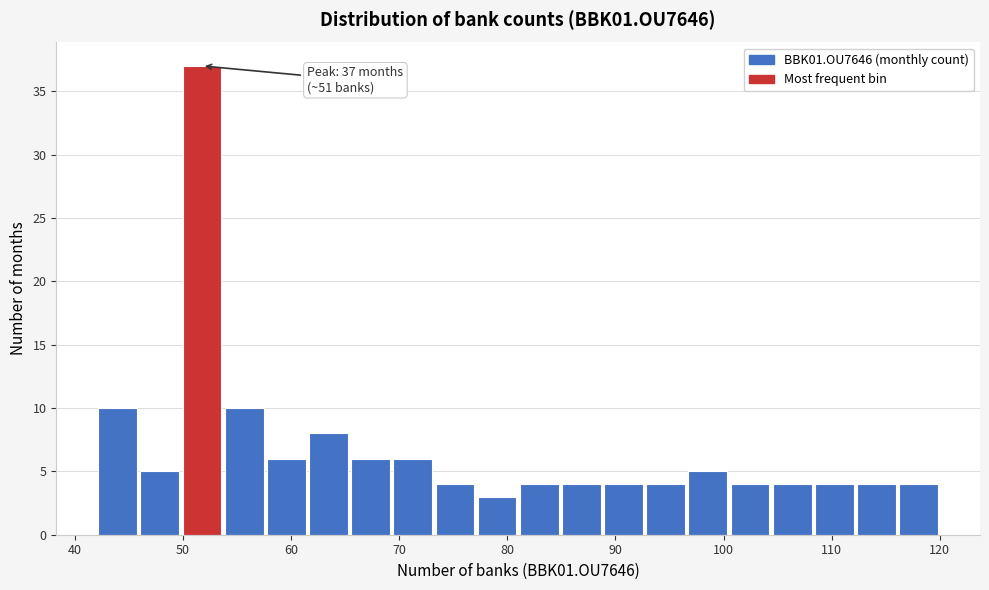

Around what value on the x-axis is the tallest bar? Give the approximate position of its centre, as read against the axis.

52